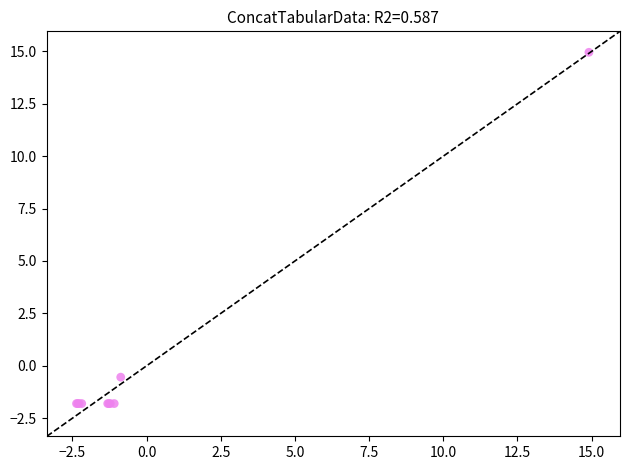

What Y value in the scatter plot is closest to 6?

-0.5